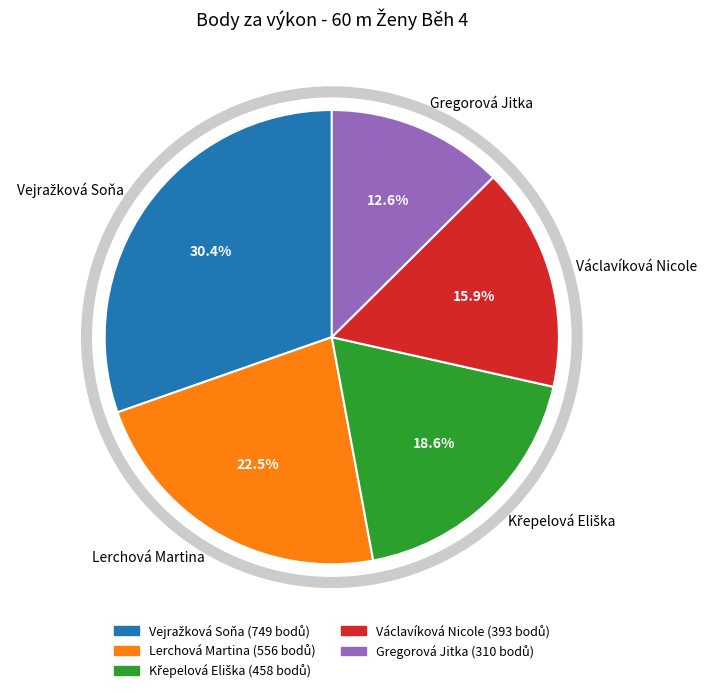

Combined, what portion of the pie is Gregorová Jitka and Václavíková Nicole?

28.5%